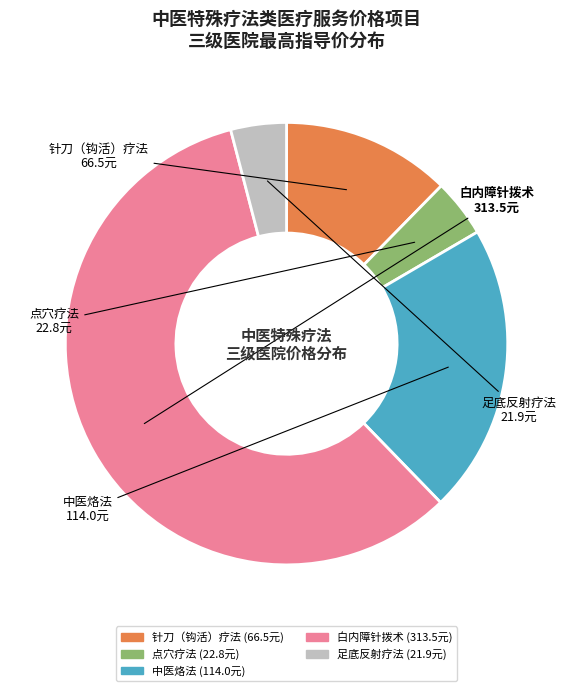

How many slices are in this pie chart?

5